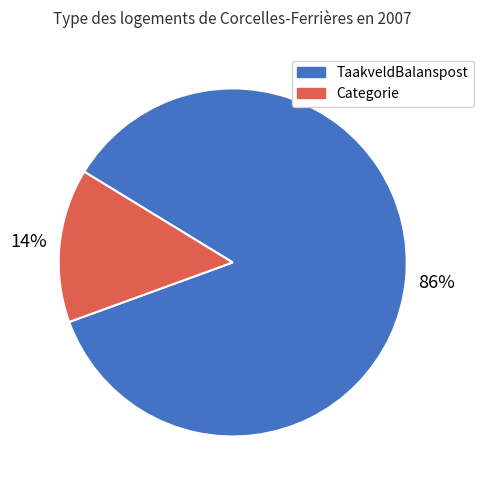

To the nearest percent, what is the combined percentage of TaakveldBalanspost and Categorie?

100%